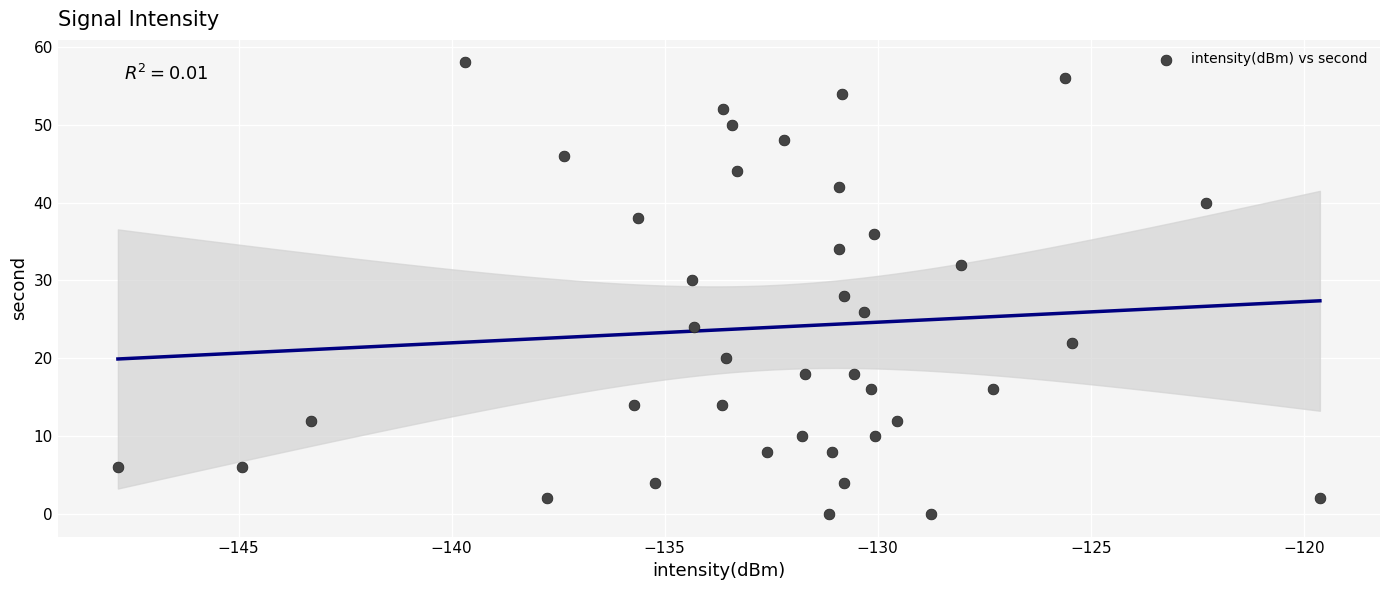

What is the range of Y values (max minus min)?

58